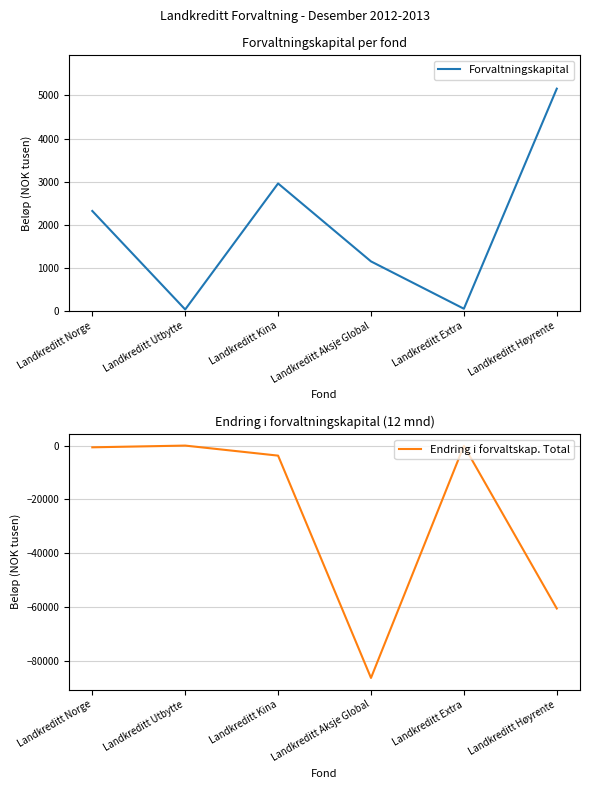

Which category has the highest value in the Forvaltningskapital series?

Landkreditt Høyrente